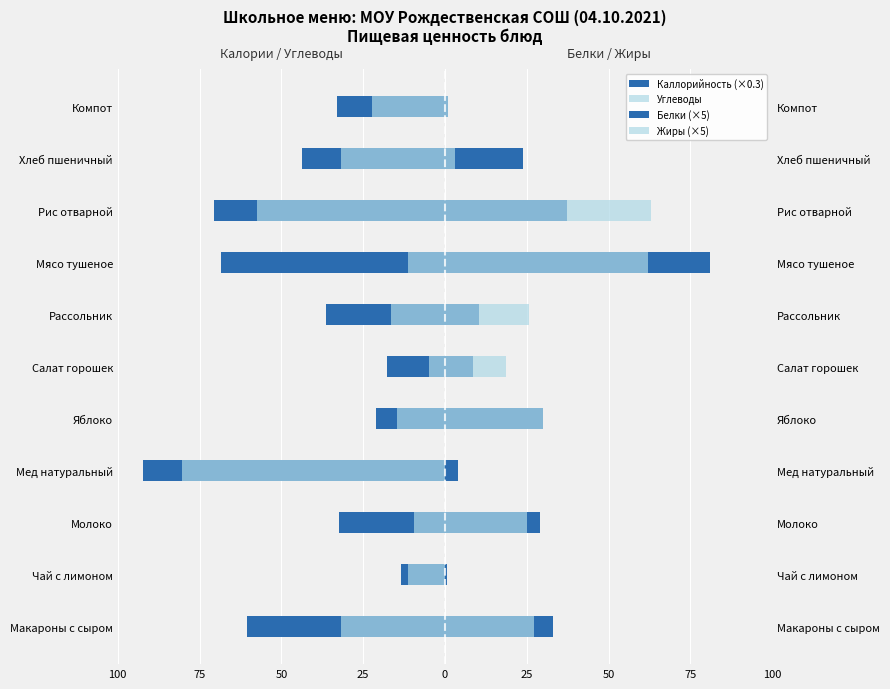

How many data points in Белки (×5) are above 23?

6